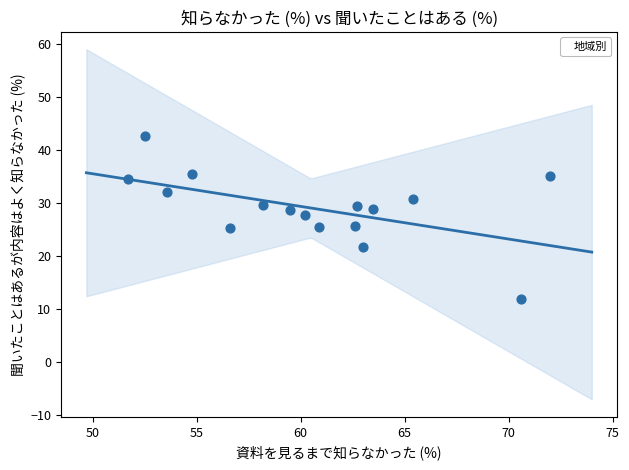

What is the range of Y values (max minus min)?

30.7